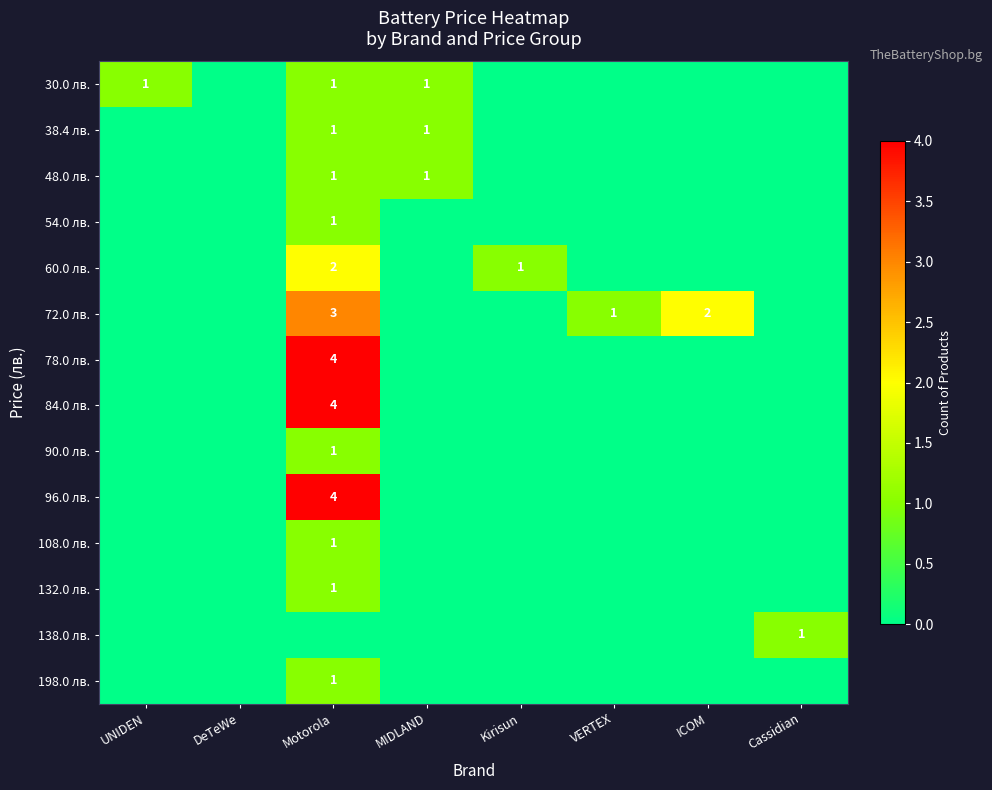

Is it true that 30.0 лв. equals 2 at UNIDEN?

False